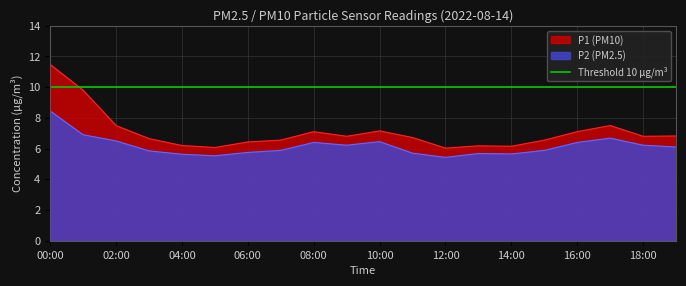

True or false: P1 has more than 2 points higher than both neighbors.

True